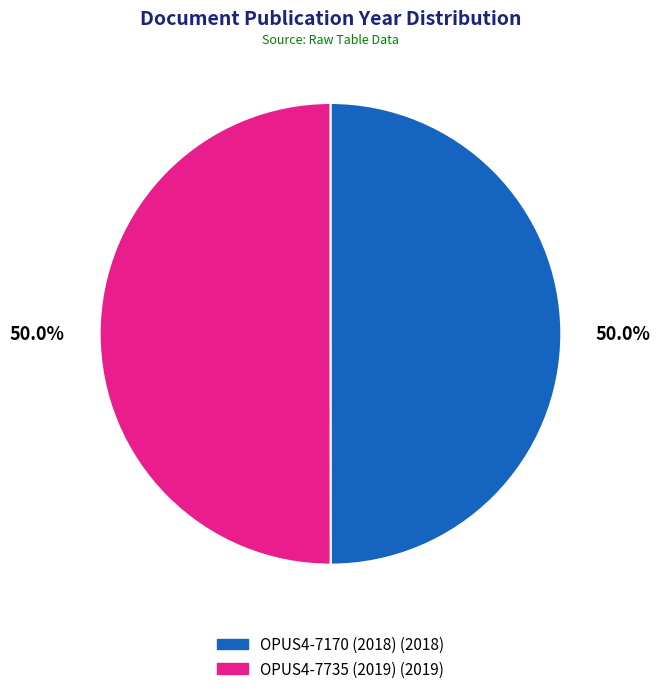

To the nearest percent, what is the average slice percentage?

50%